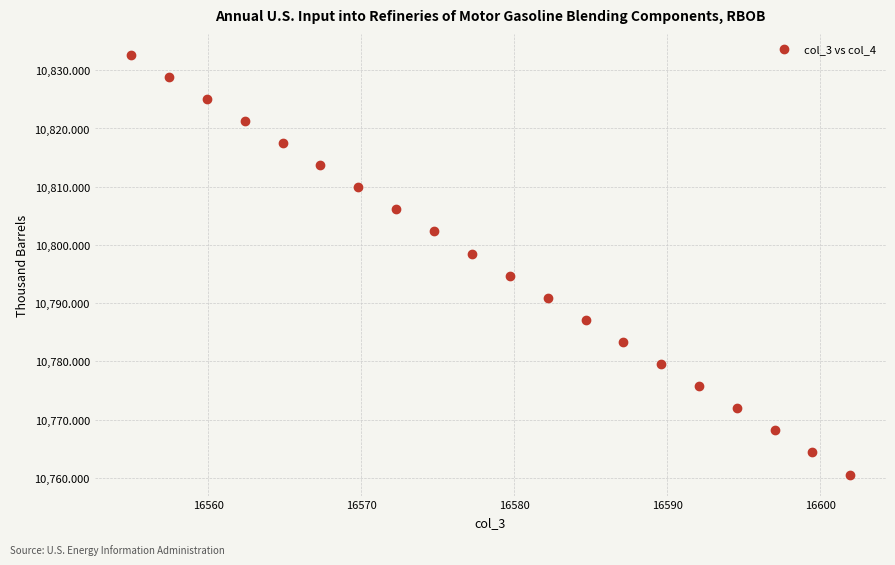

What is the range of X values (max minus min)?

47.0